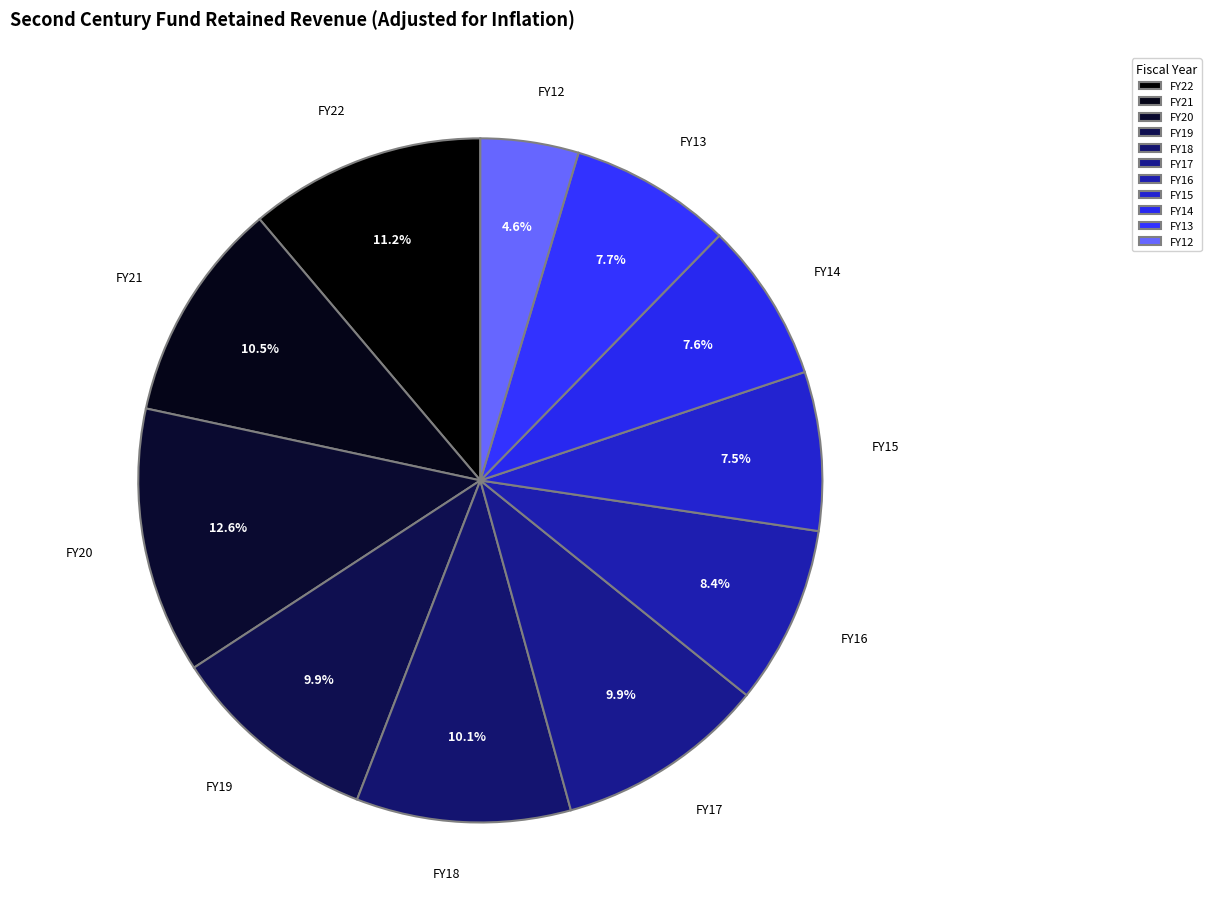

Does FY19 represent more than half of the total?

No